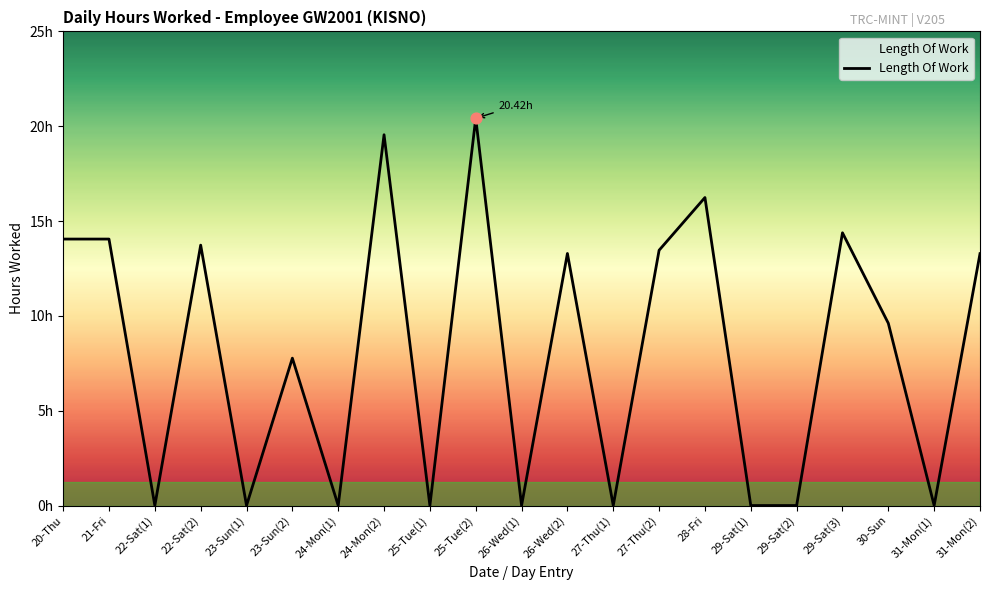

Which has a higher value, 28-Fri or 20-Thu?

28-Fri